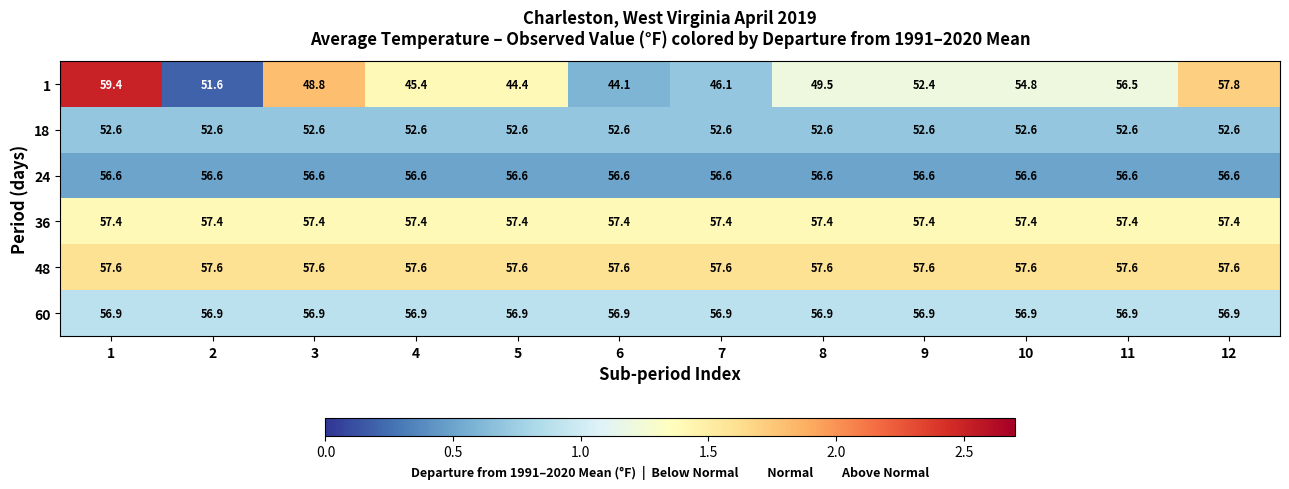

What is the difference between the highest and lowest values at 1?

6.8